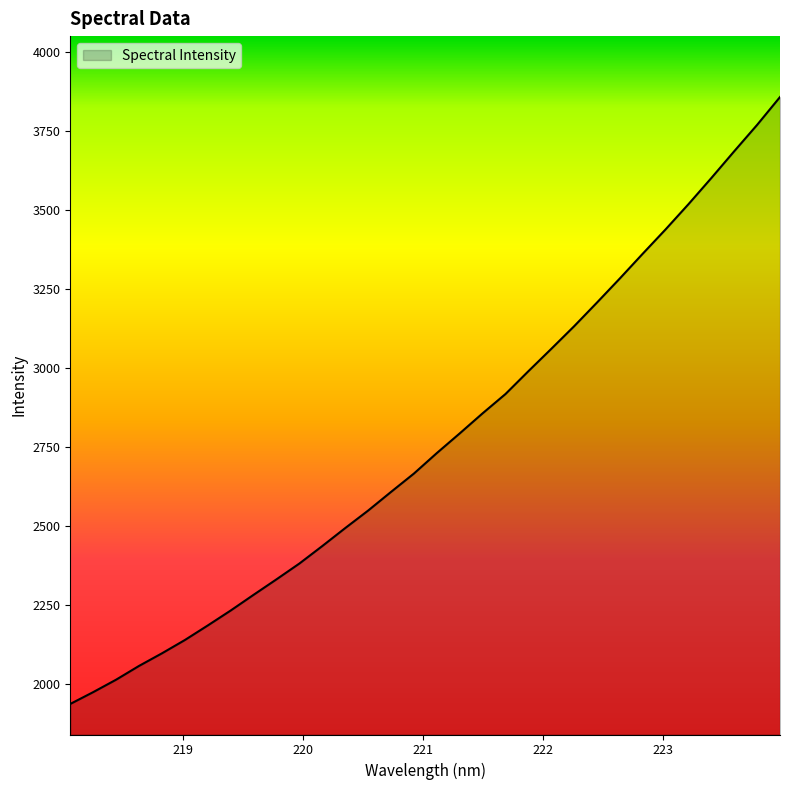

What is the difference between the maximum and minimum values?

1921.7